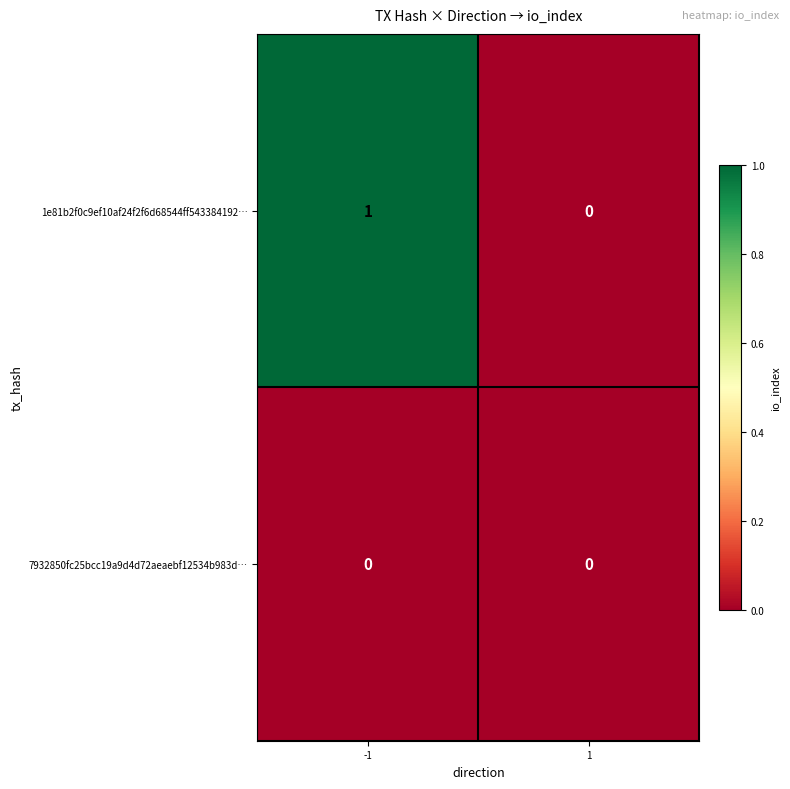

The value of 7932850fc25bcc19a9d4d72aeaebf12534b983d… at -1 is 0. True or false?

True